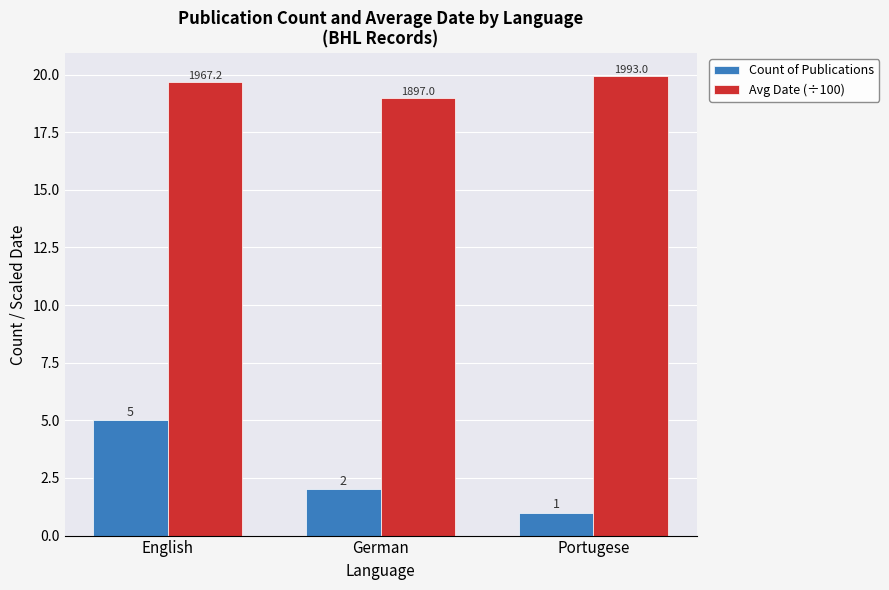

What is the average value of the Avg Date (÷100) series?

19.5